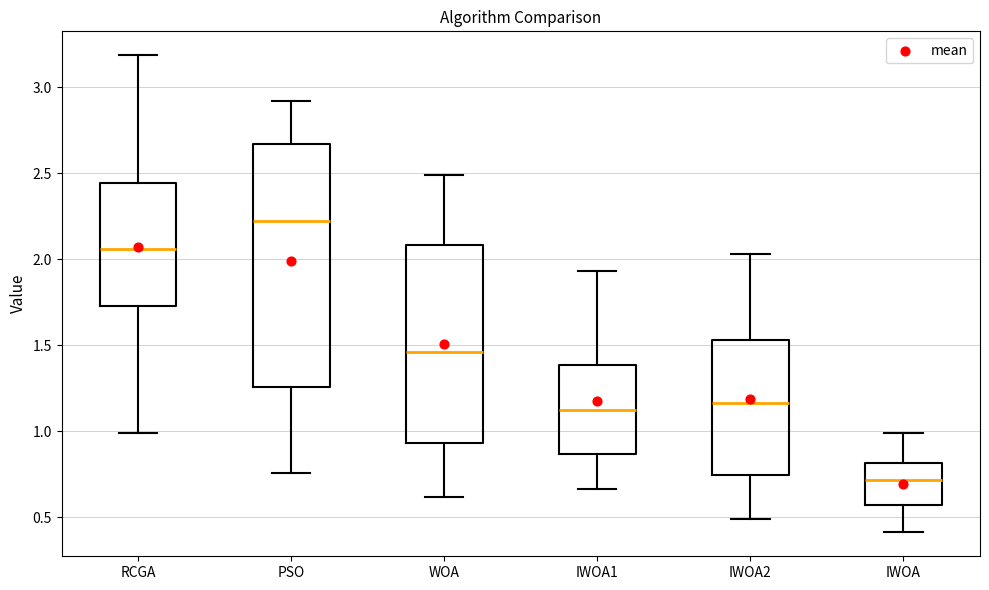

Reading left to right, transcribe this box plot: for each box, give where its median line is, the range the box spans, and where its two whiskers end, as read against the y-axis. The values are not printed on the chart, so give them approximately, as read against the axis.

RCGA: median 2.05, box 1.75 to 2.45, whiskers 1.00 to 3.20
PSO: median 2.20, box 1.25 to 2.65, whiskers 0.75 to 2.90
WOA: median 1.45, box 0.95 to 2.10, whiskers 0.60 to 2.50
IWOA1: median 1.10, box 0.85 to 1.40, whiskers 0.65 to 1.95
IWOA2: median 1.15, box 0.75 to 1.55, whiskers 0.50 to 2.05
IWOA: median 0.70, box 0.55 to 0.80, whiskers 0.40 to 1.00